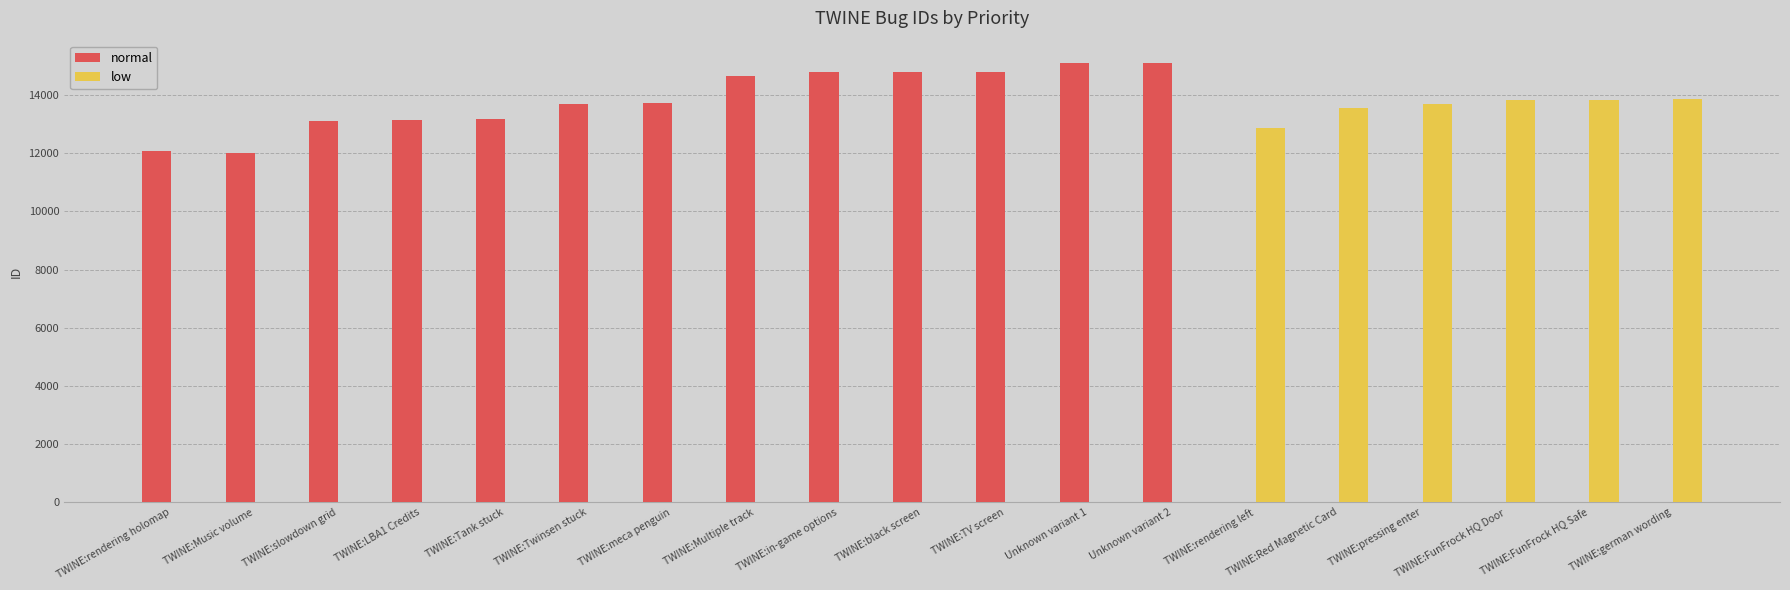

Between Unknown variant 2 and TWINE:pressing enter, which series saw the biggest shift?

normal